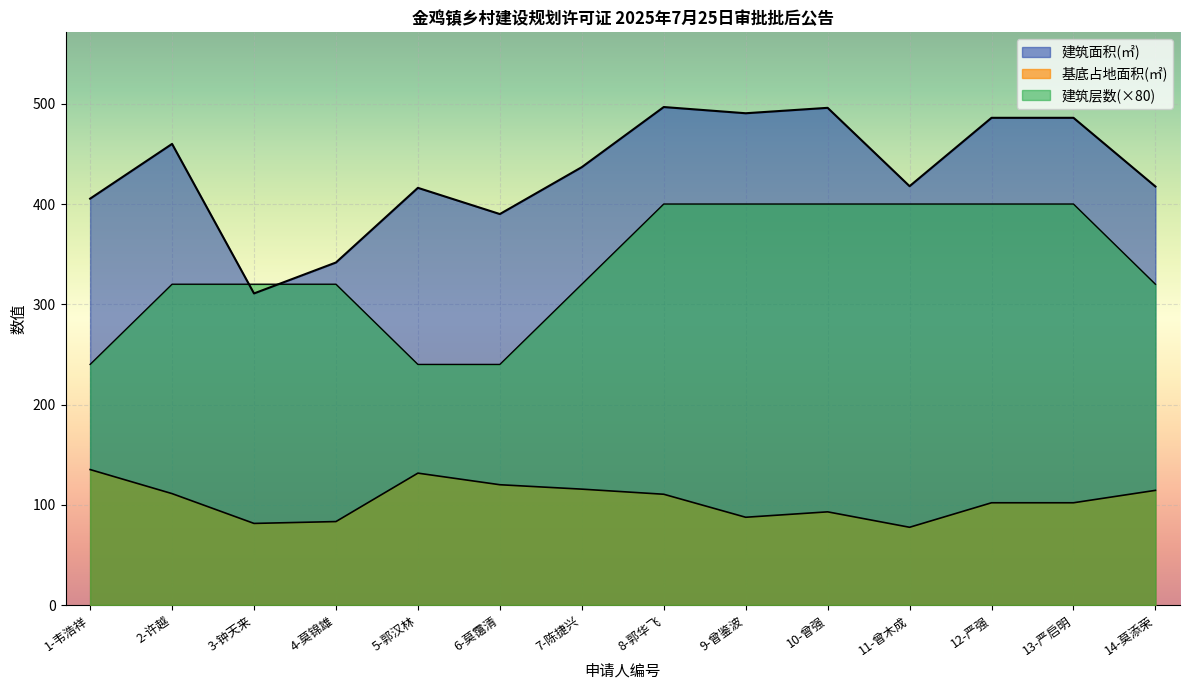

What is the sum of all 建筑层数 values?

4720.0